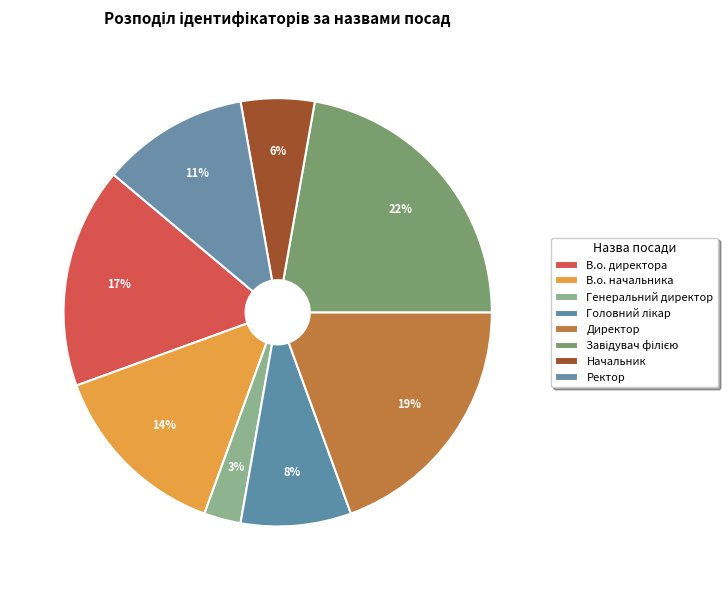

How many slices are in this pie chart?

8